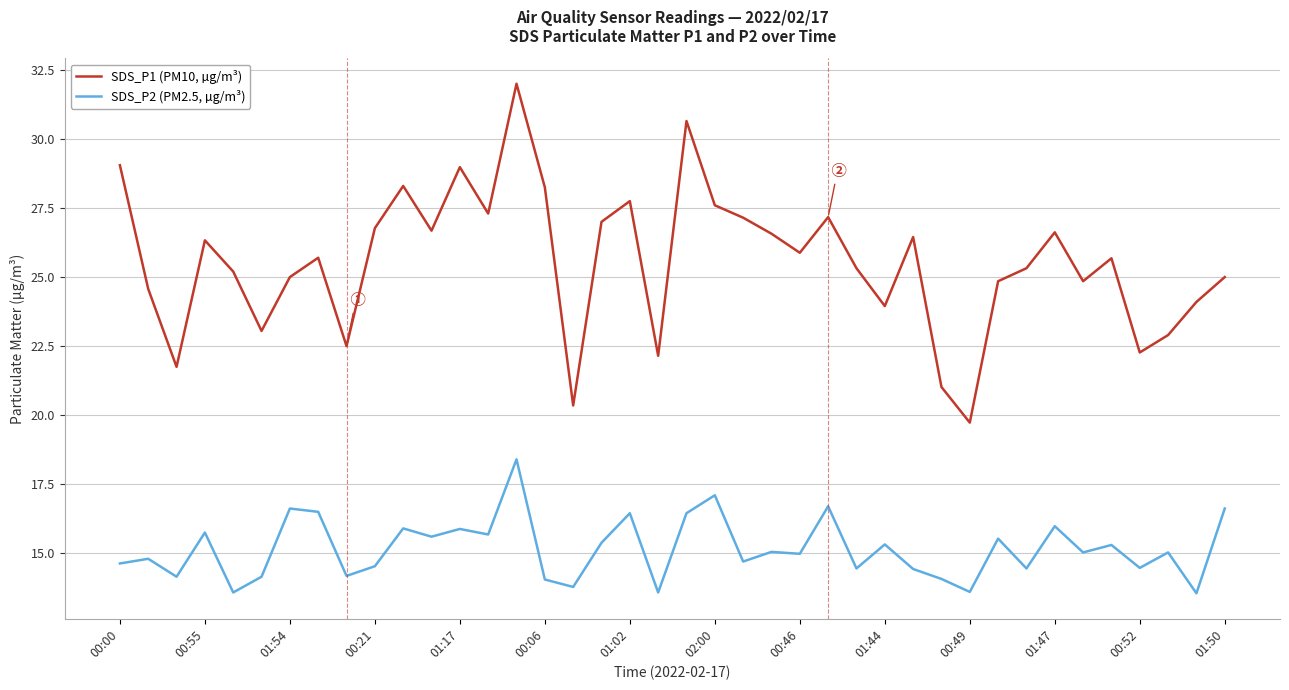

List the series in order of their overall mean, highest first.

SDS_P1 (PM10, µg/m³), SDS_P2 (PM2.5, µg/m³)